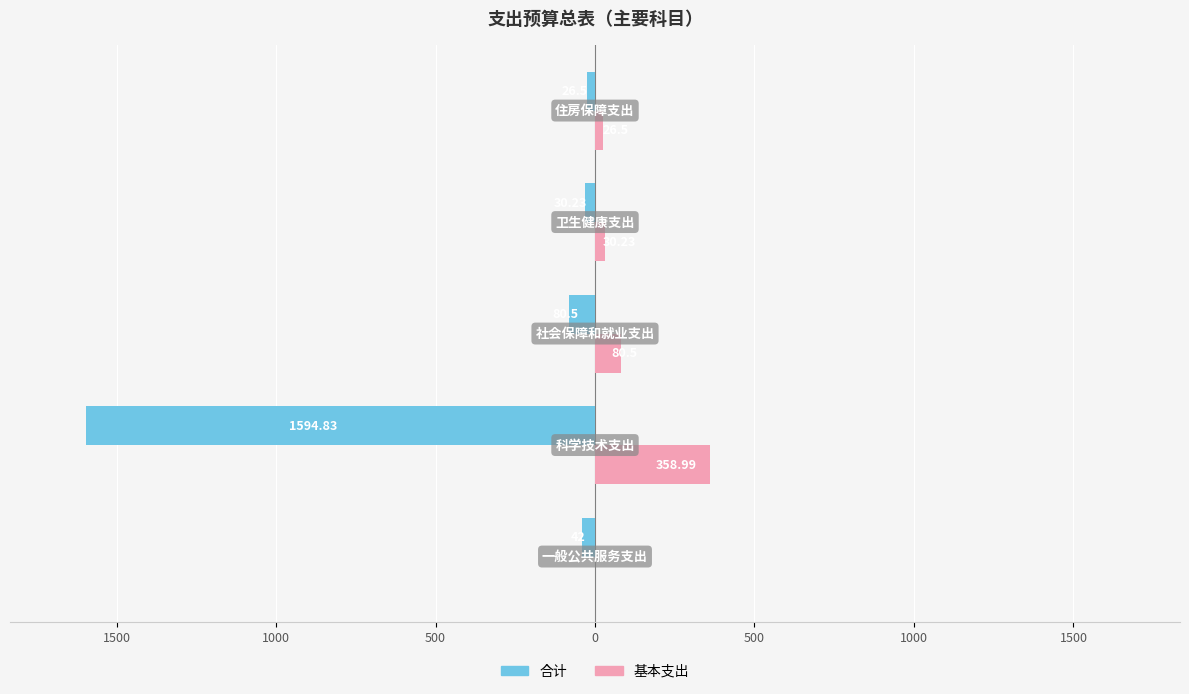

What are all the series names shown in the legend?

合计, 基本支出